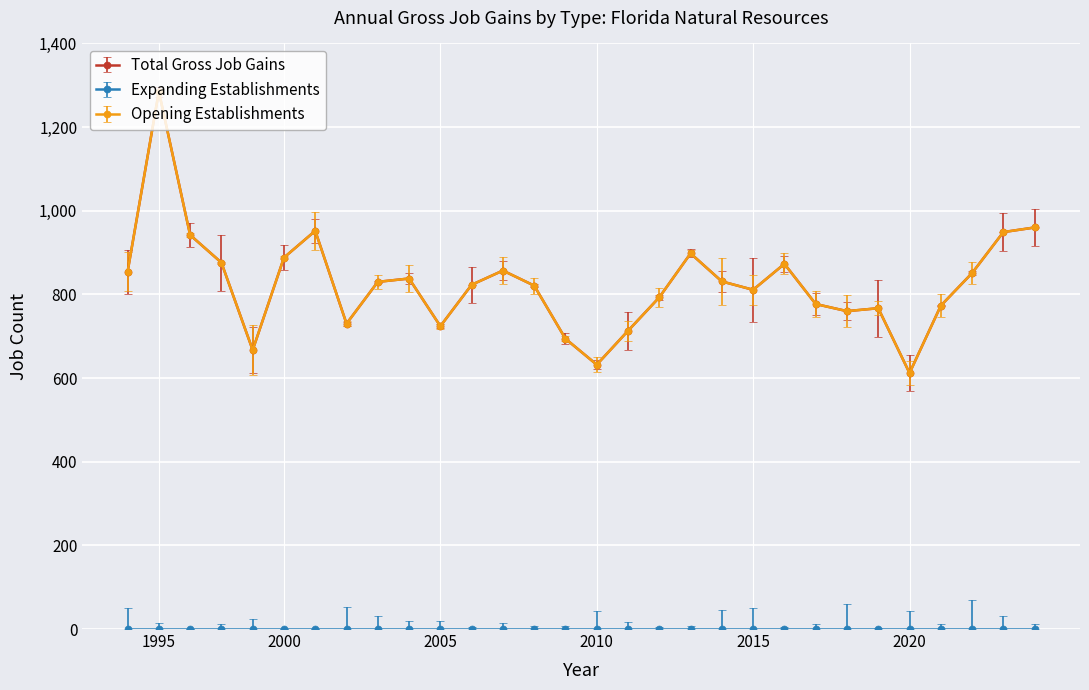

True or false: Total Gross Job Gains has more than 2 interior local peaks.

True